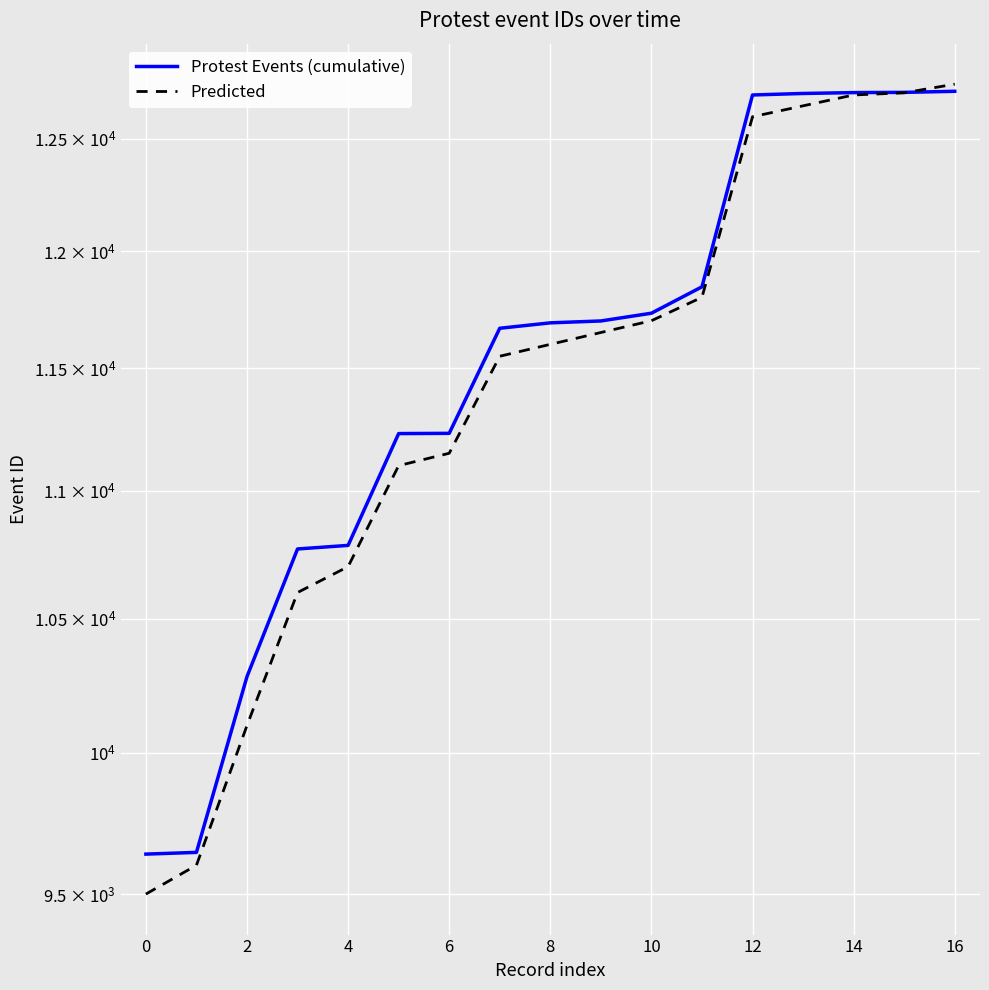

How many values in the Protest Events (cumulative) series exceed 11691?

8